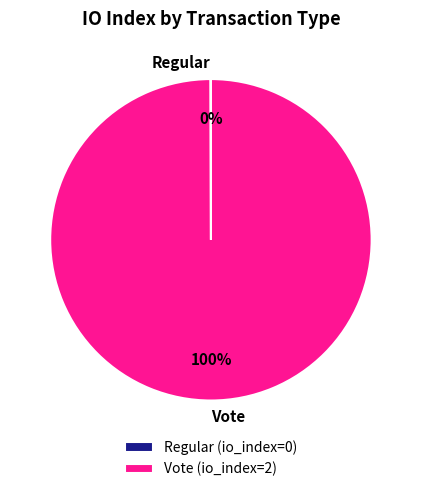

Is it true that Vote is 100% of the pie?

True